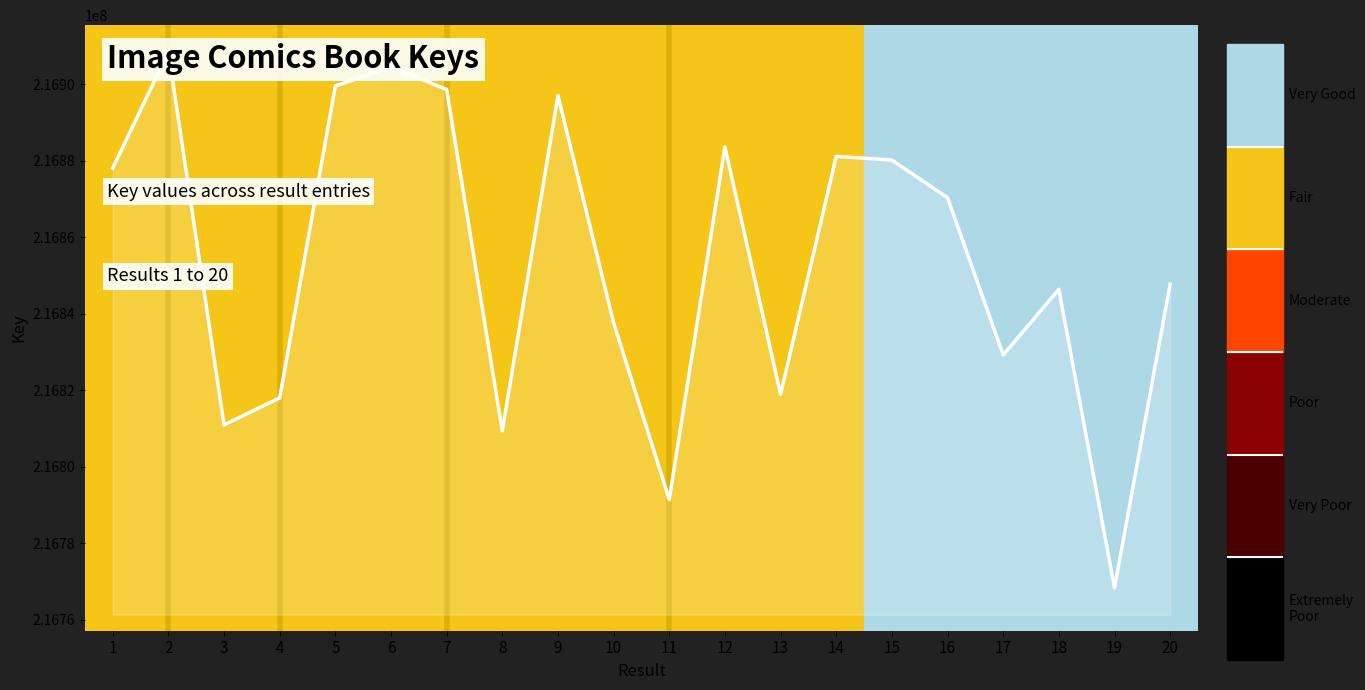

Count the number of values greater than 216870318.

9